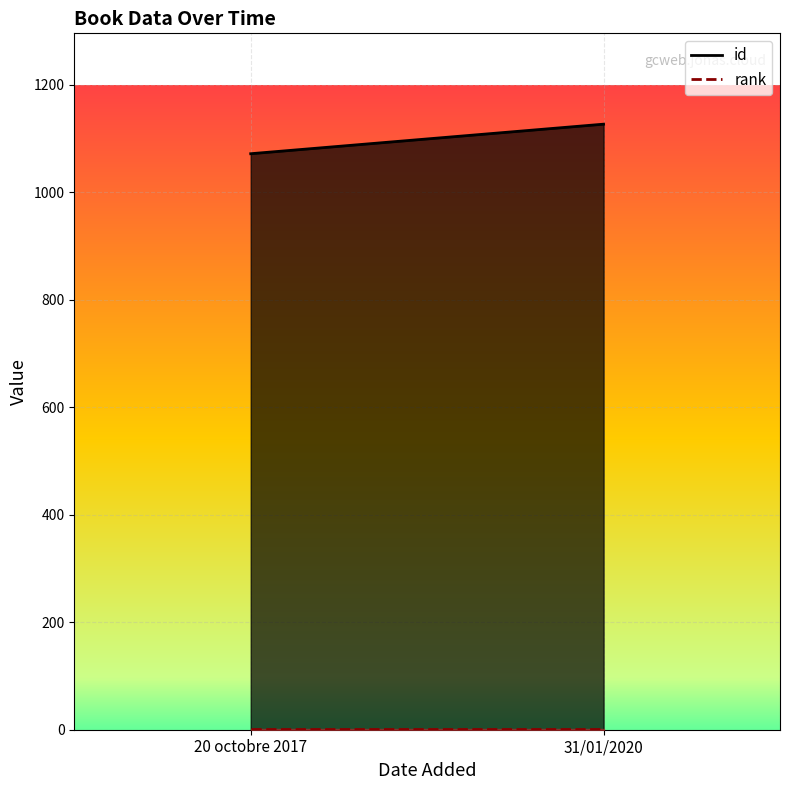

What is the average value of the id series?

1100